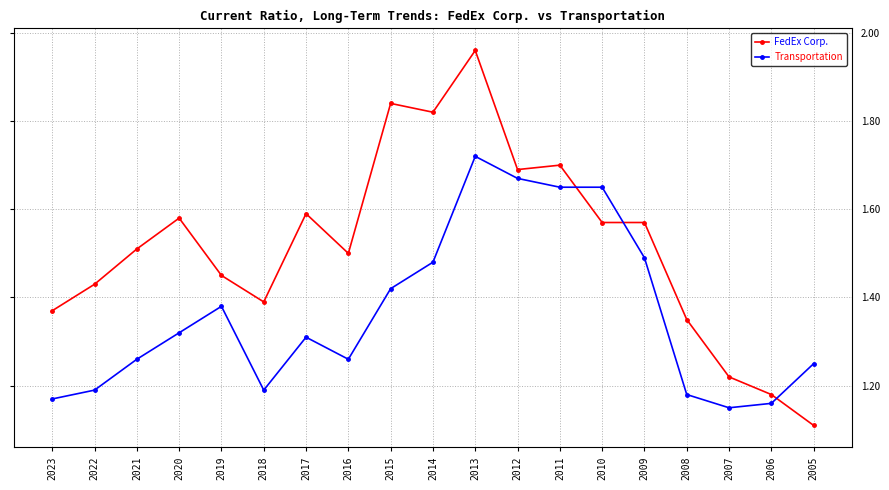

True or false: FedEx Corp. has more than 0 interior local peaks.

True